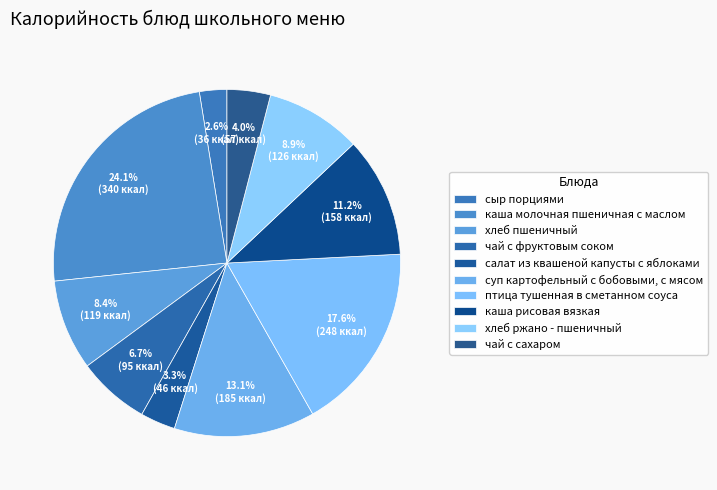

Count the number of slices in the pie.

10